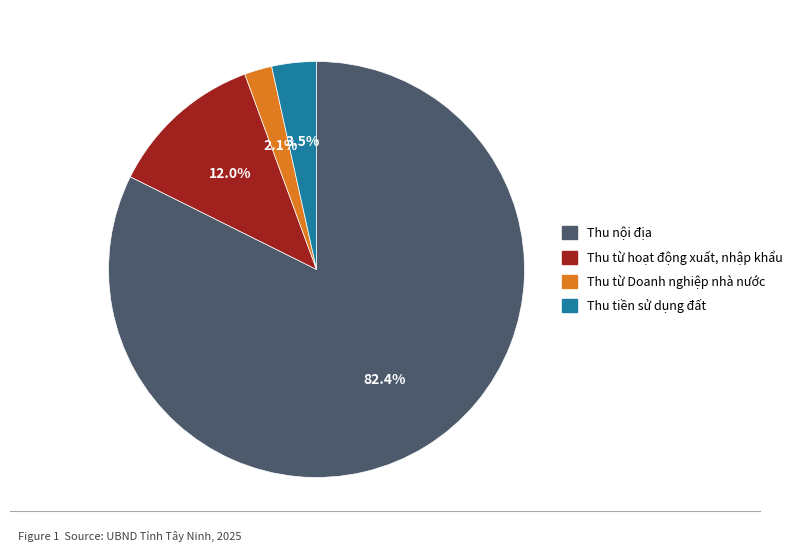

To the nearest percent, what is the difference between the largest and smallest slice percentages?

80%